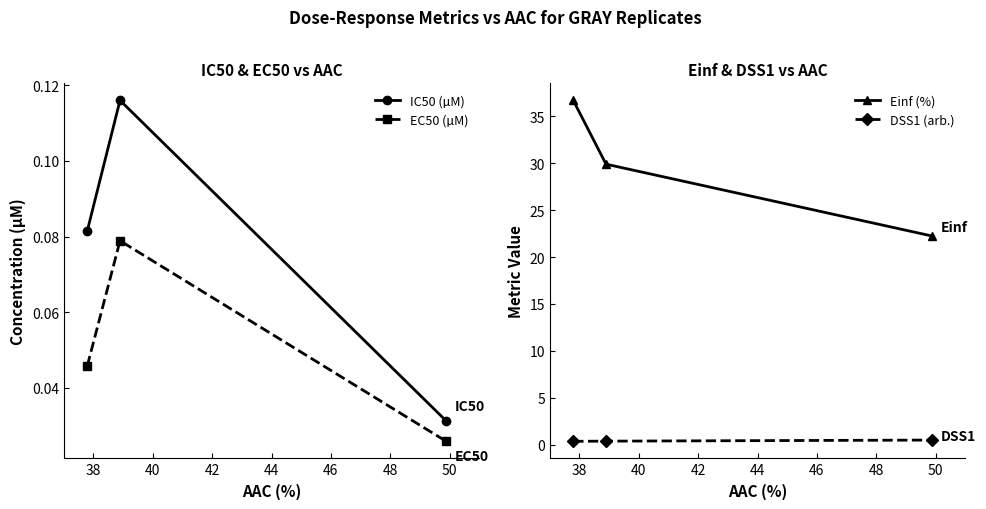

Reading right to left, list all the values displayed in this chart.

IC50 (µM): 40=0.0	38=0.1	36=0.1
EC50 (µM): 40=0.0	38=0.1	36=0.0
Einf (%): 40=22.2	38=29.9	36=36.7
DSS1 (arb.): 40=0.5	38=0.4	36=0.3